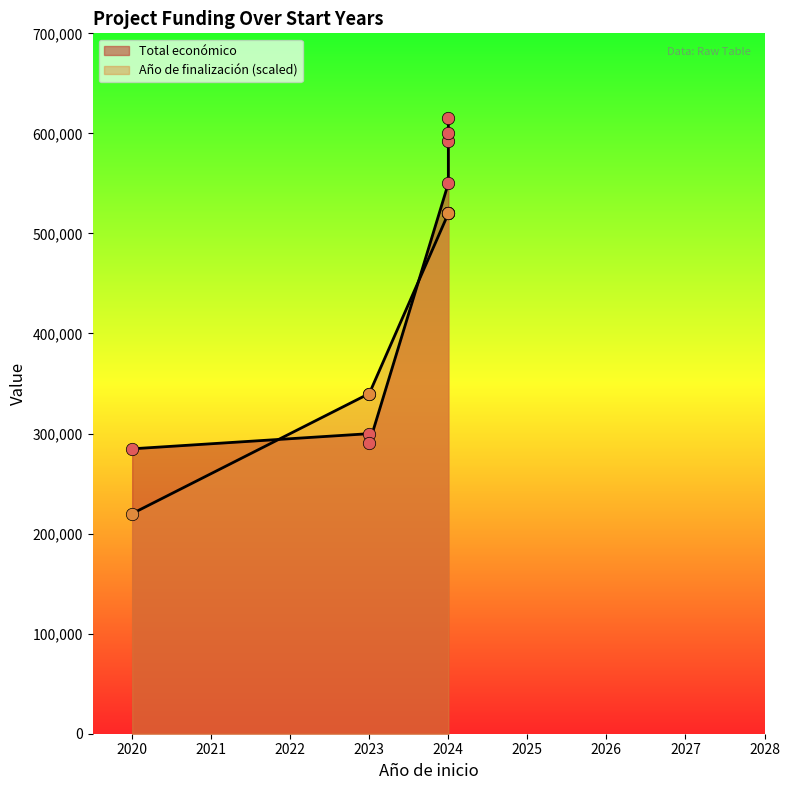

What is the ratio of the value at 2023 to the value at 2024?

0.5